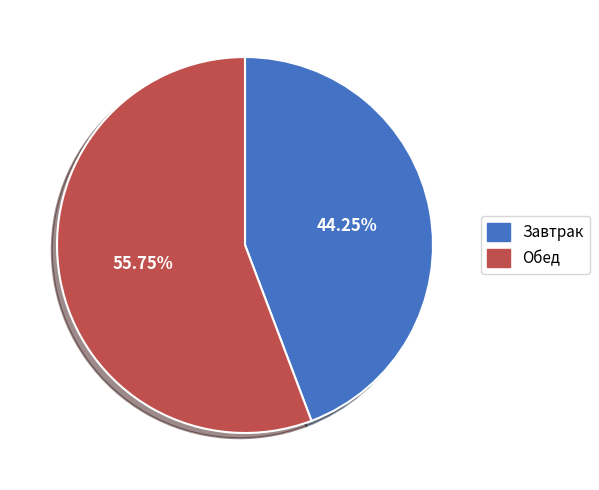

Is the sum of Завтрак and Обед greater than half?

Yes